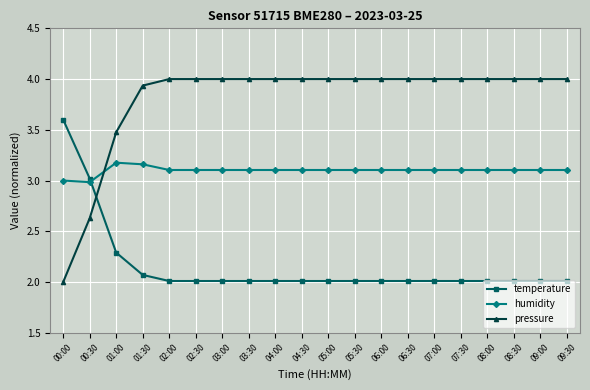

What is the average value of the humidity series?

3.1